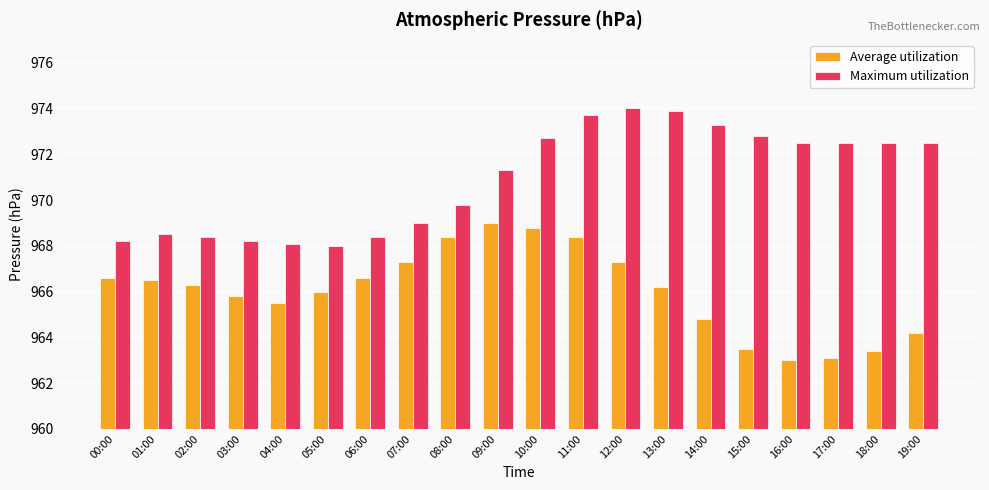

What is the difference between the maximum and minimum values in the Maximum utilization series?

6.0